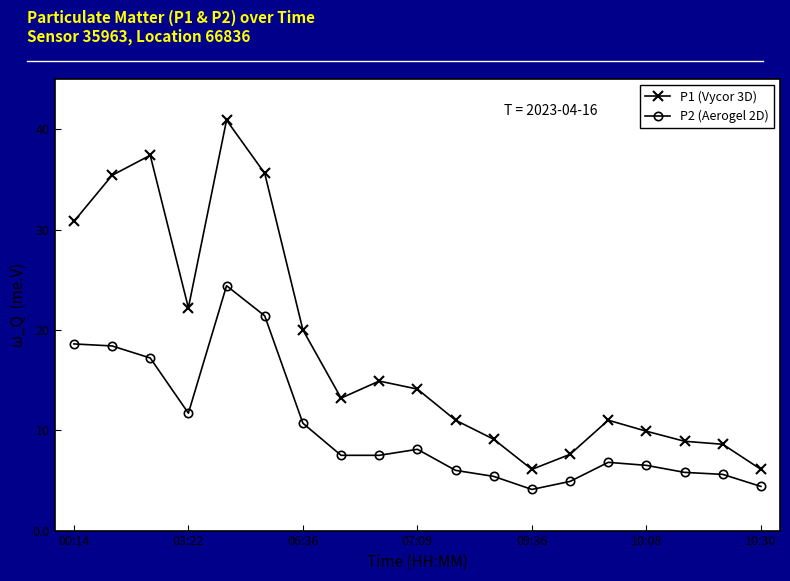

True or false: P2 (Aerogel 2D) and P1 (Vycor 3D) cross at least once.

False